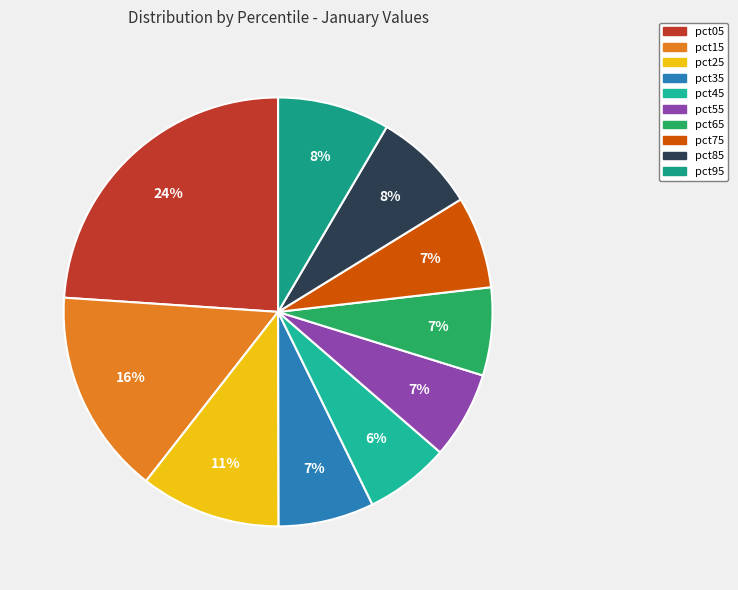

True or false: pct05 accounts for 24% of the total.

True